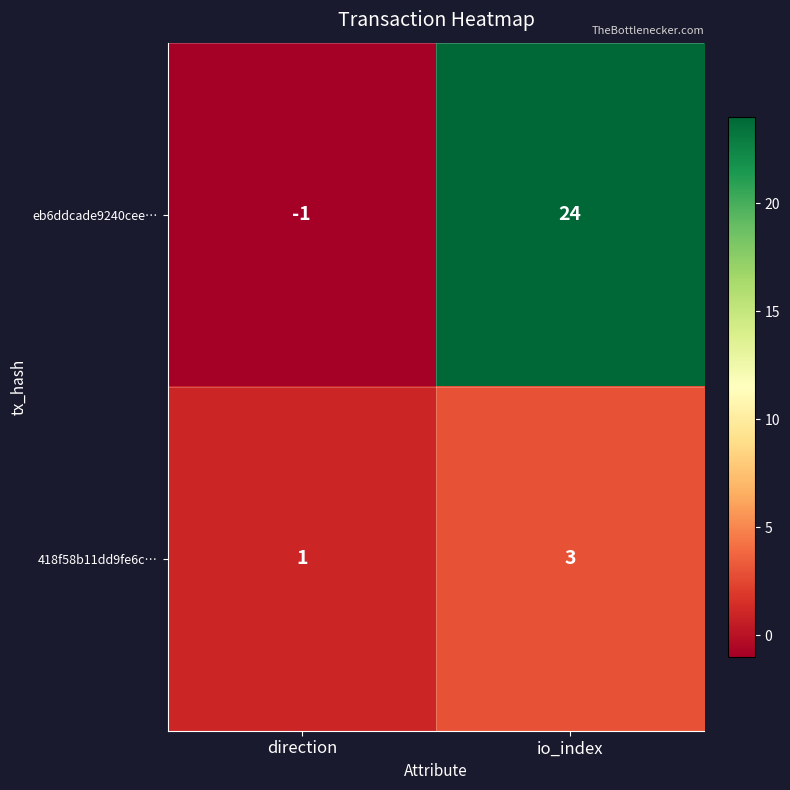

Which series has the largest range (max minus min)?

eb6ddcade9240cee…